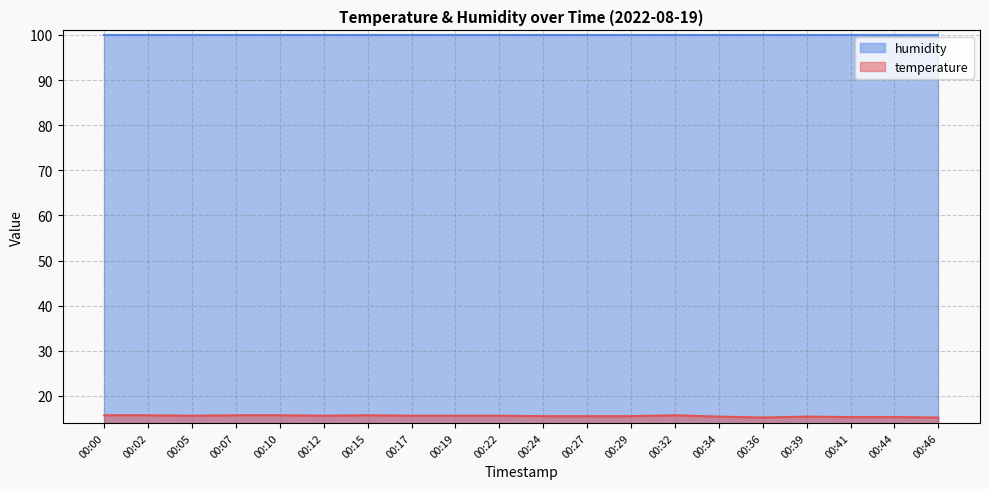

What is the change in value from 00:12 to 00:29?

-0.1